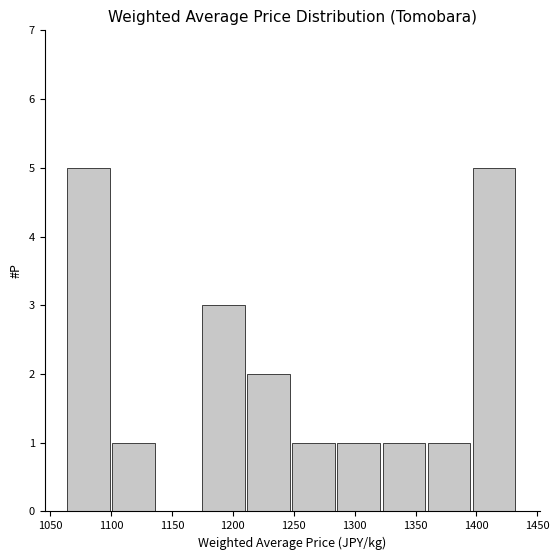

What is the height of the bar covering 1065 to 1100 on the x-axis? Neither the bar edges nor the heights are printed on the chart, so give them approximately, as read against the axes.

5